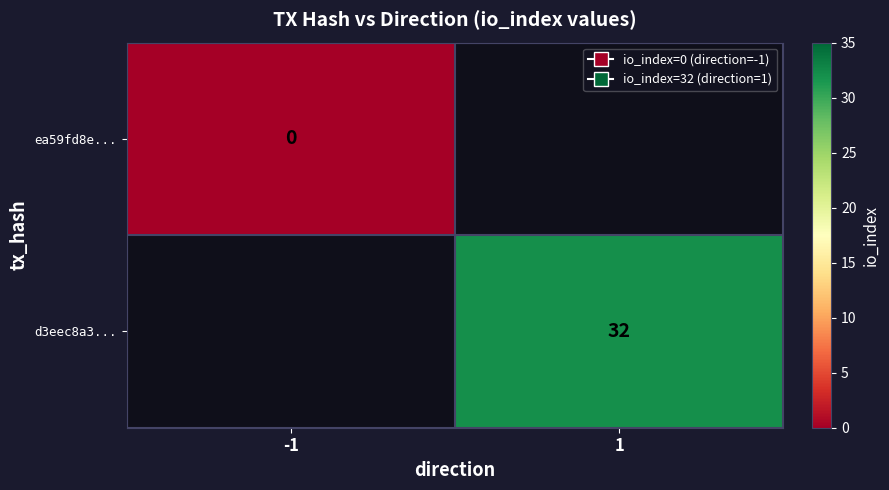

True or false: d3eec8a3... has a value of 32 at 1.

True